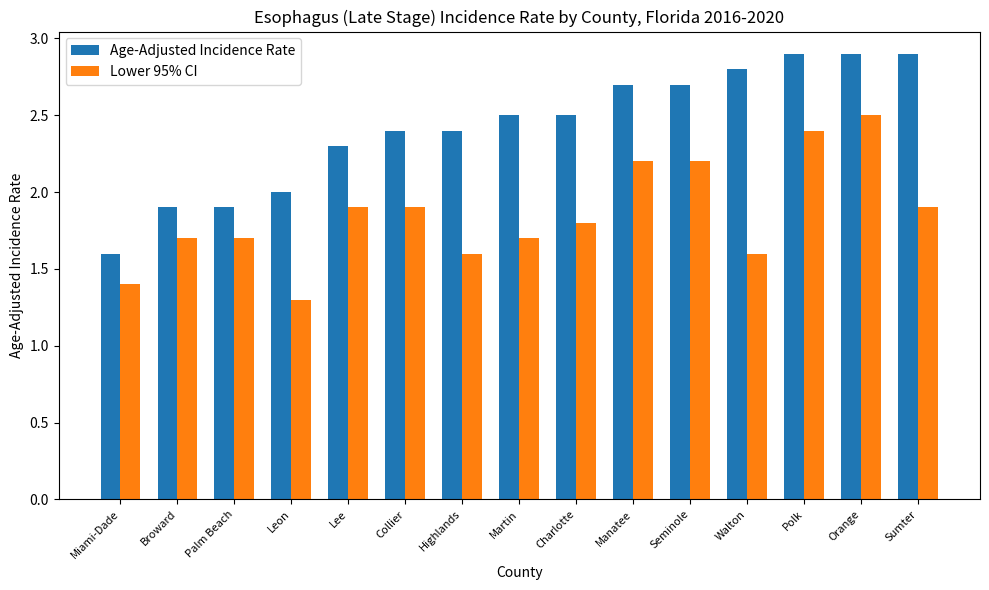

True or false: Lower 95% CI has a value of 1.7 at Martin.

True